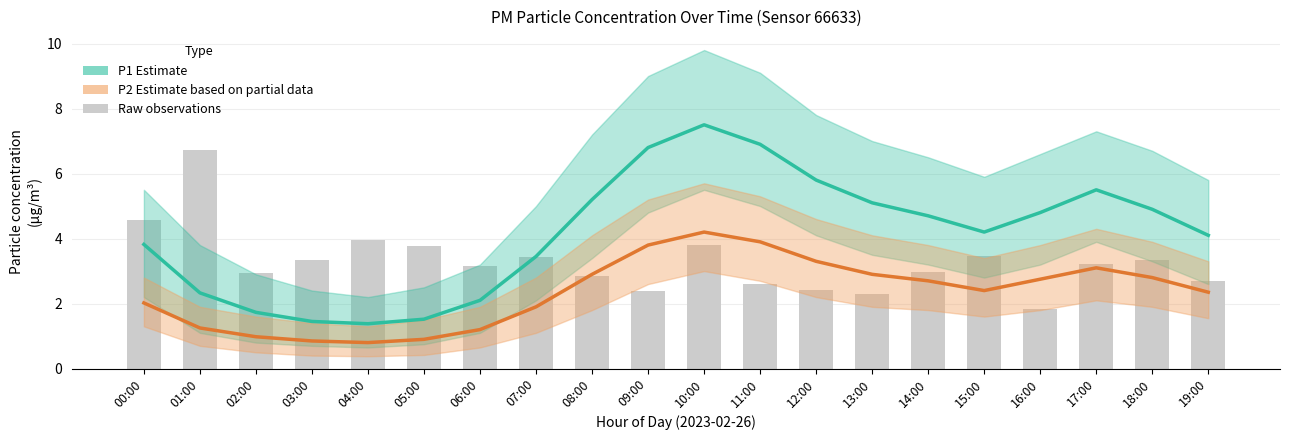

How many values in the P2 (Estimate based on partial data) series exceed 2?

13